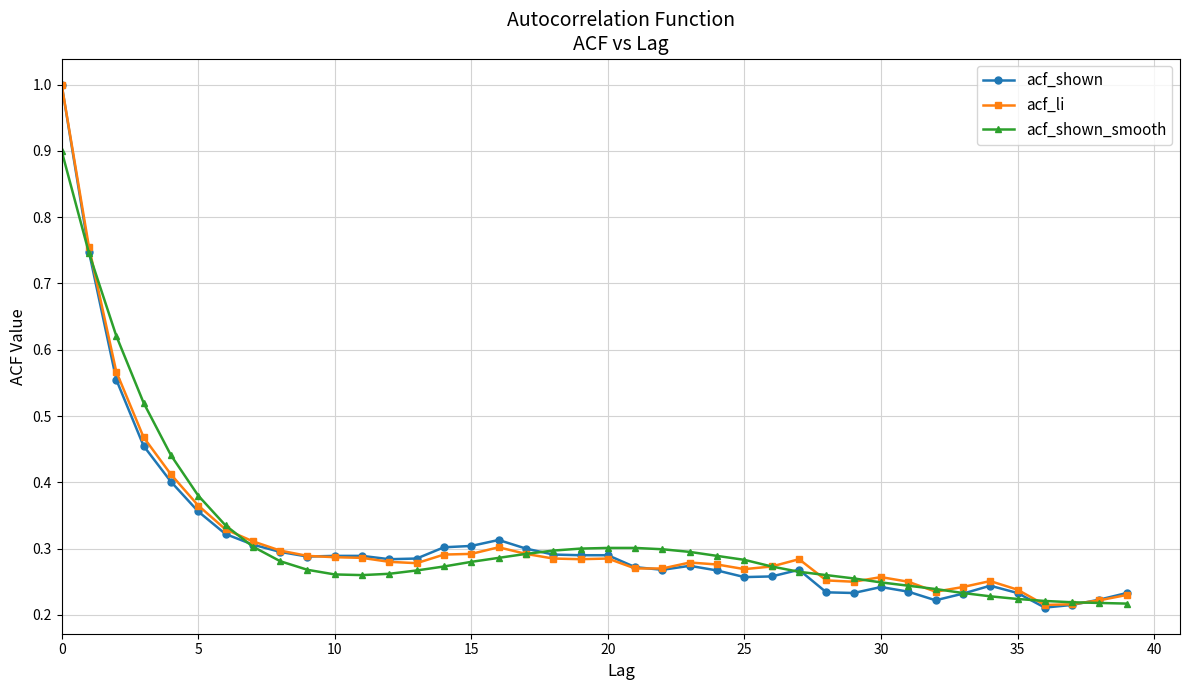

What is the maximum value shown in the chart?

1.0